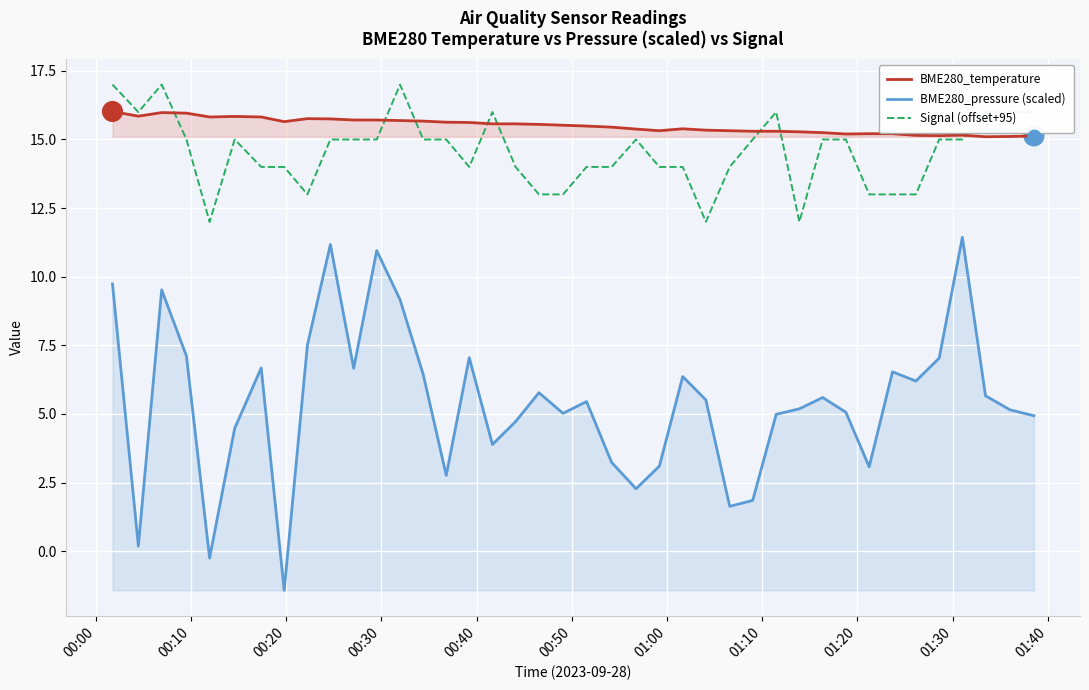

Which series has the largest total across all categories?

BME280_temperature